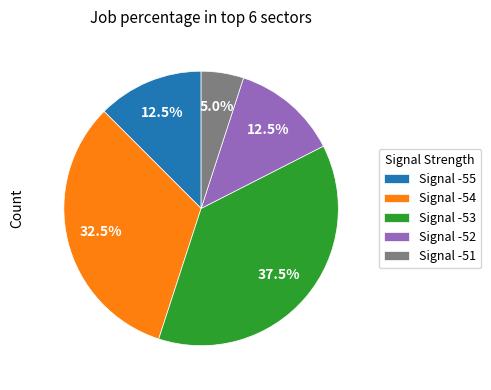

Which category has the smallest portion of the pie?

Signal -51